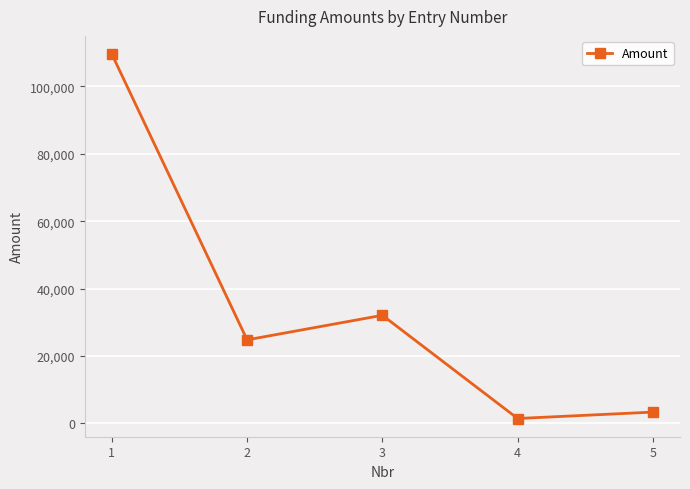

Reading left to right, what are all the values shown in this chart?

109601.0	24800.0	32090.0	1457.0	3359.0